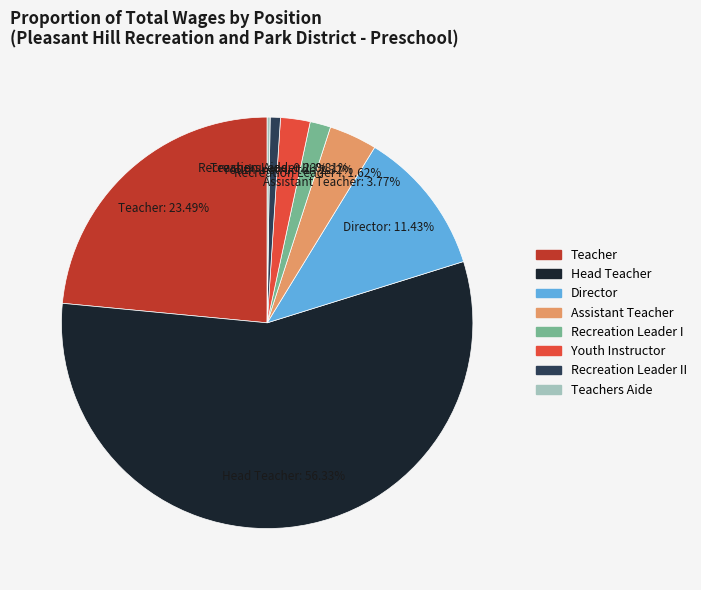

What percentage do Head Teacher and Recreation Leader I together represent?

58.0%